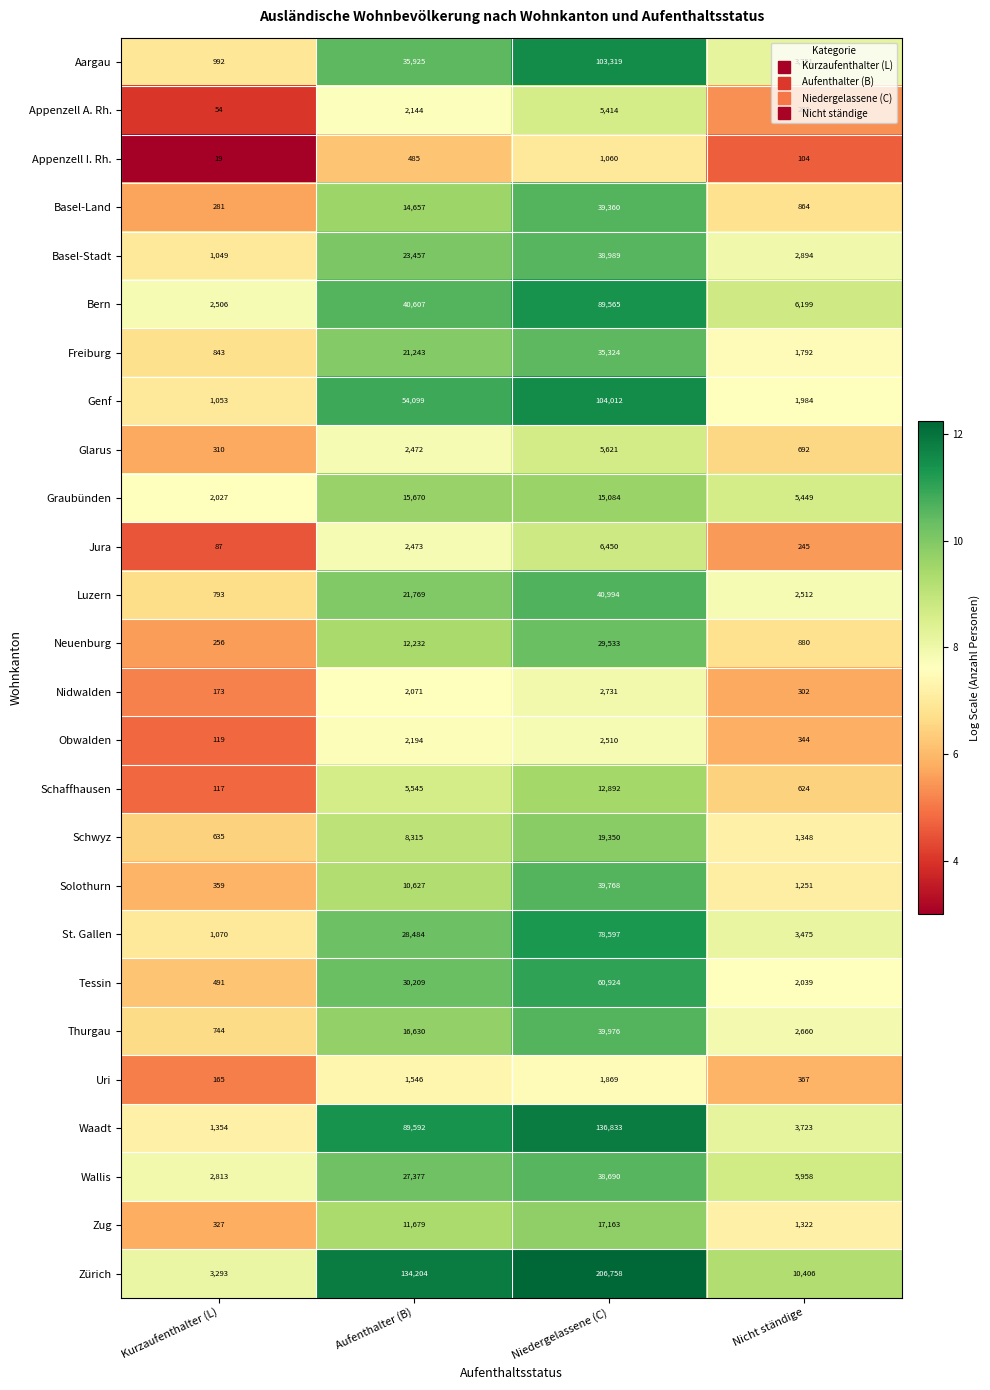

At which category is the sum across all series the highest?

Niedergelassene (C)